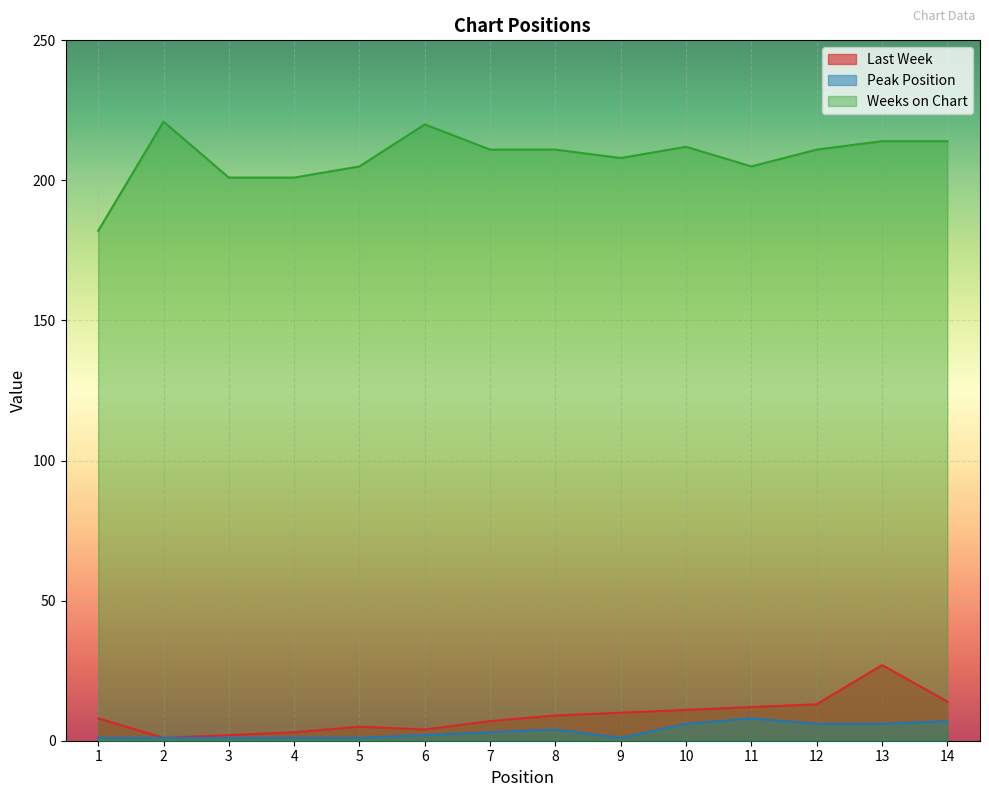

True or false: Weeks on Chart has more than 1 interior local peaks.

True